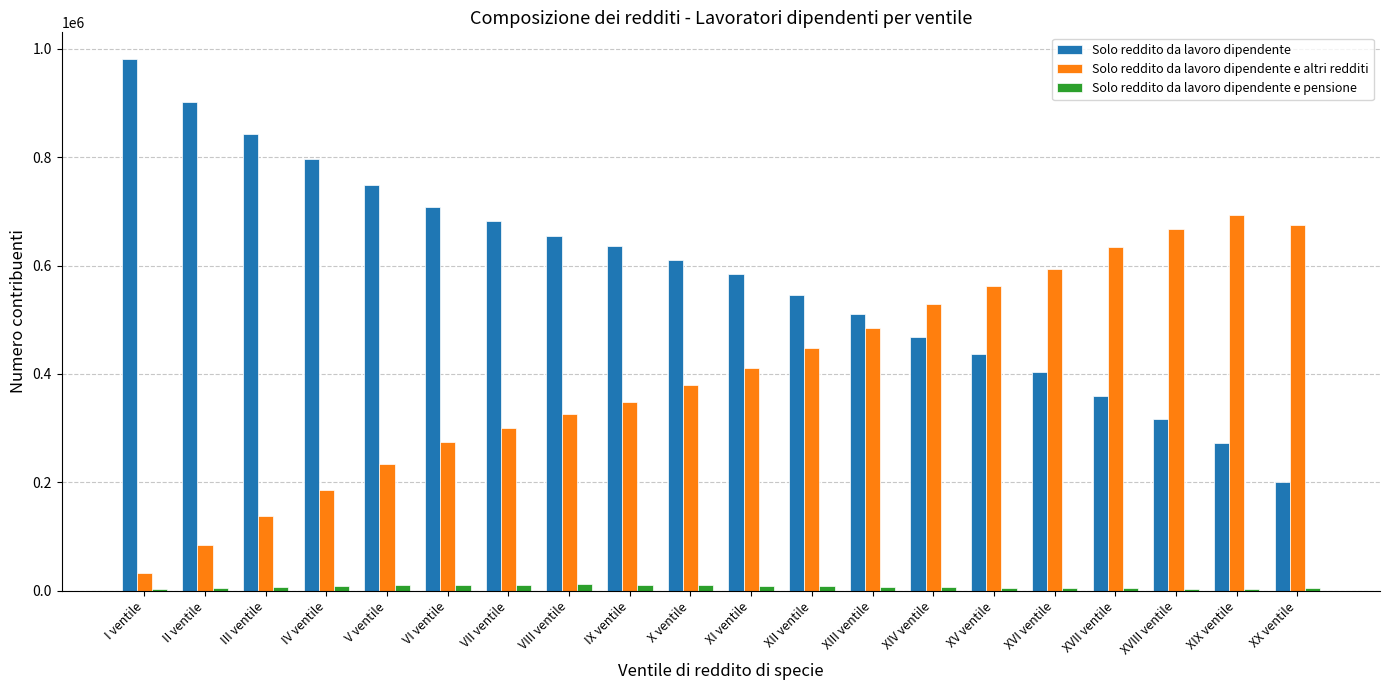

Between XIV ventile and XX ventile, which series saw the biggest shift?

Solo reddito da lavoro dipendente